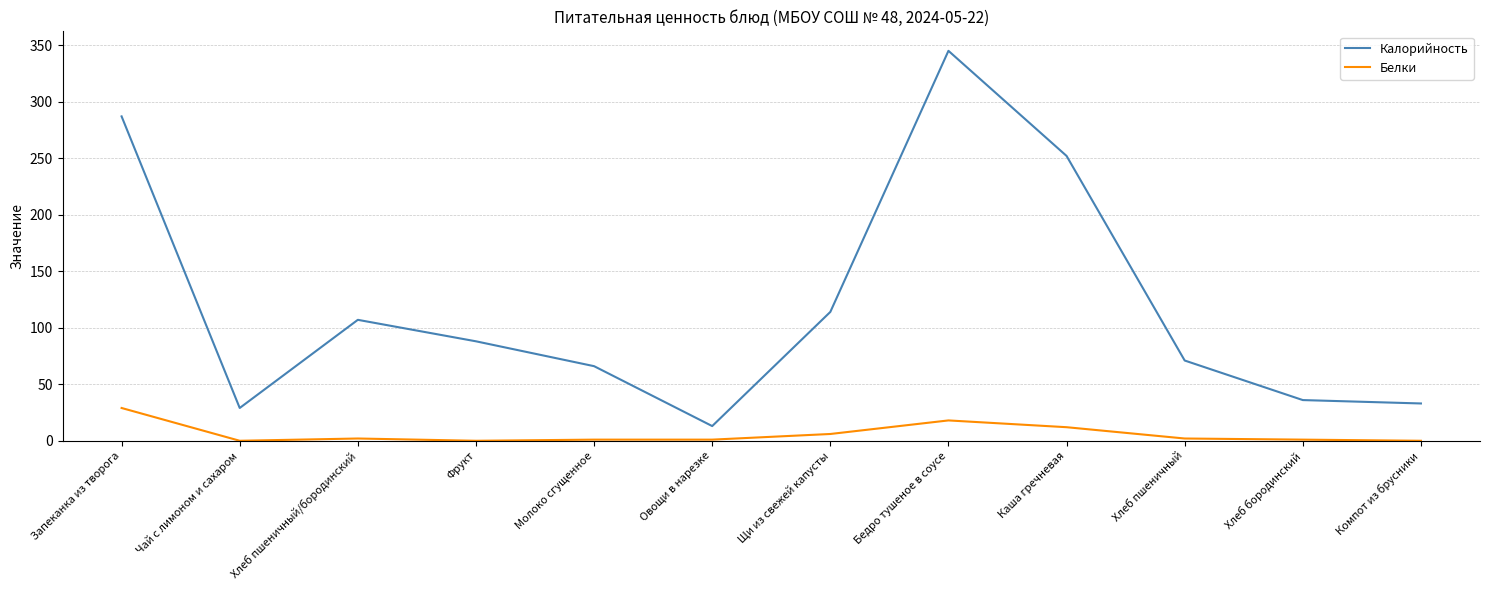

At which category is the sum across all series the highest?

Бедро тушеное в соусе